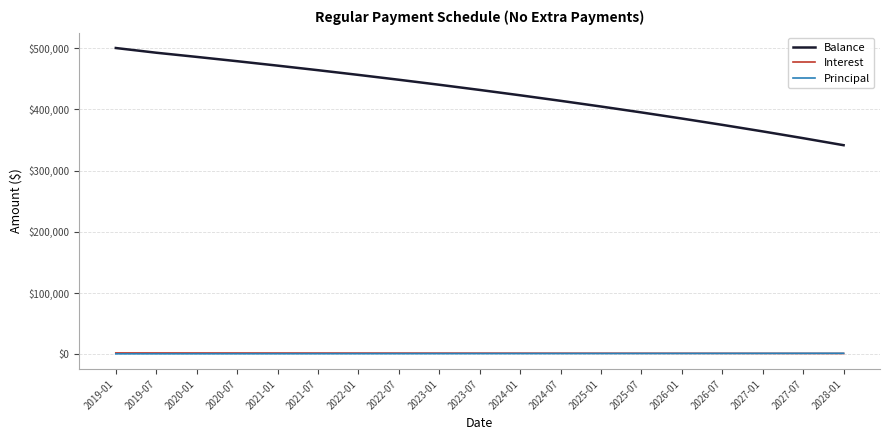

What is the average value of the Balance series?

427439.2